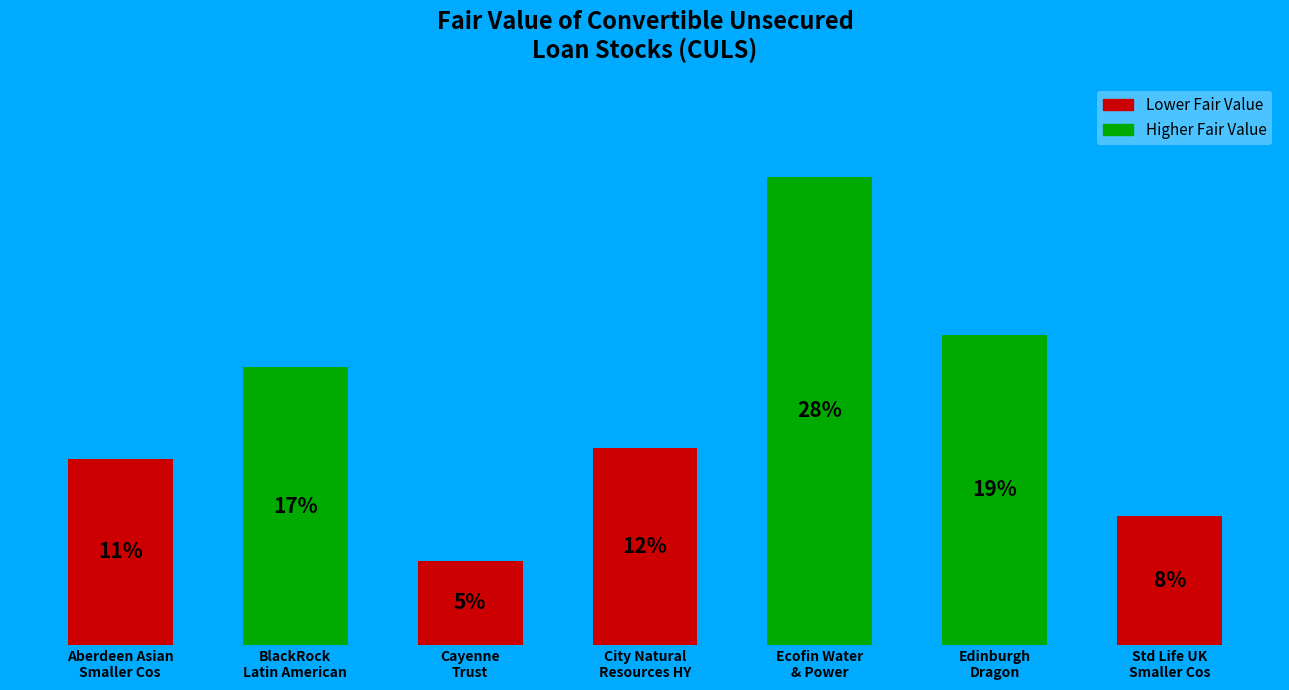

What is the label of the 6th bar from the right?

BlackRock
Latin American